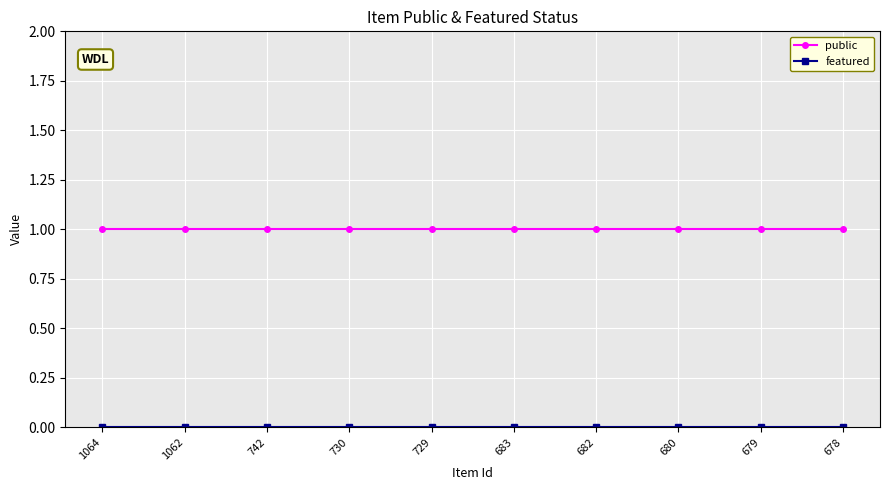

The value of public at 683 is 1. True or false?

True